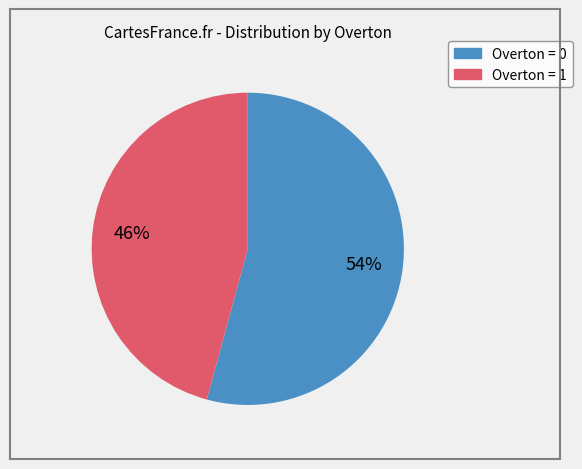

Which category has the biggest portion of the pie?

Overton = 0